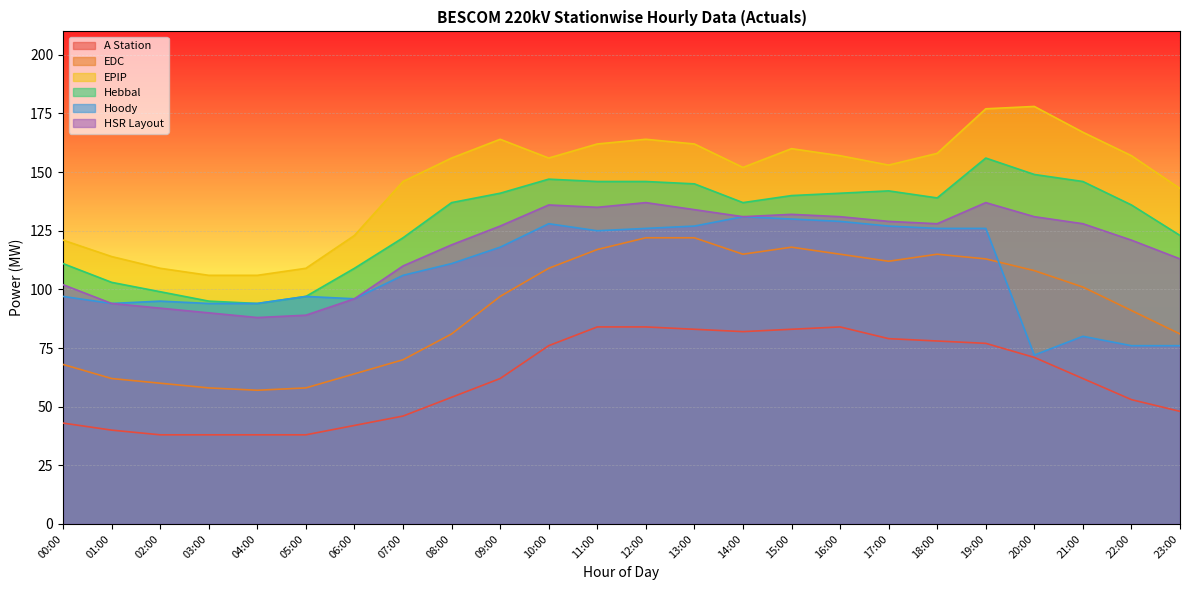

Reading left to right, list all the values displayed in this chart.

A Station: 43	40	38	38	38	38	42	46	54	62	76	84	84	83	82	83	84	79	78	77	71	62	53	48
EDC: 68	62	60	58	57	58	64	70	81	97	109	117	122	122	115	118	115	112	115	113	108	101	91	81
EPIP: 121	114	109	106	106	109	123	146	156	164	156	162	164	162	152	160	157	153	158	177	178	167	157	143
Hebbal: 111	103	99	95	94	97	109	122	137	141	147	146	146	145	137	140	141	142	139	156	149	146	136	123
Hoody: 97	94	95	94	94	97	96	106	111	118	128	125	126	127	131	130	129	127	126	126	72	80	76	76
HSR Layout: 102	94	92	90	88	89	96	110	119	127	136	135	137	134	131	132	131	129	128	137	131	128	121	113